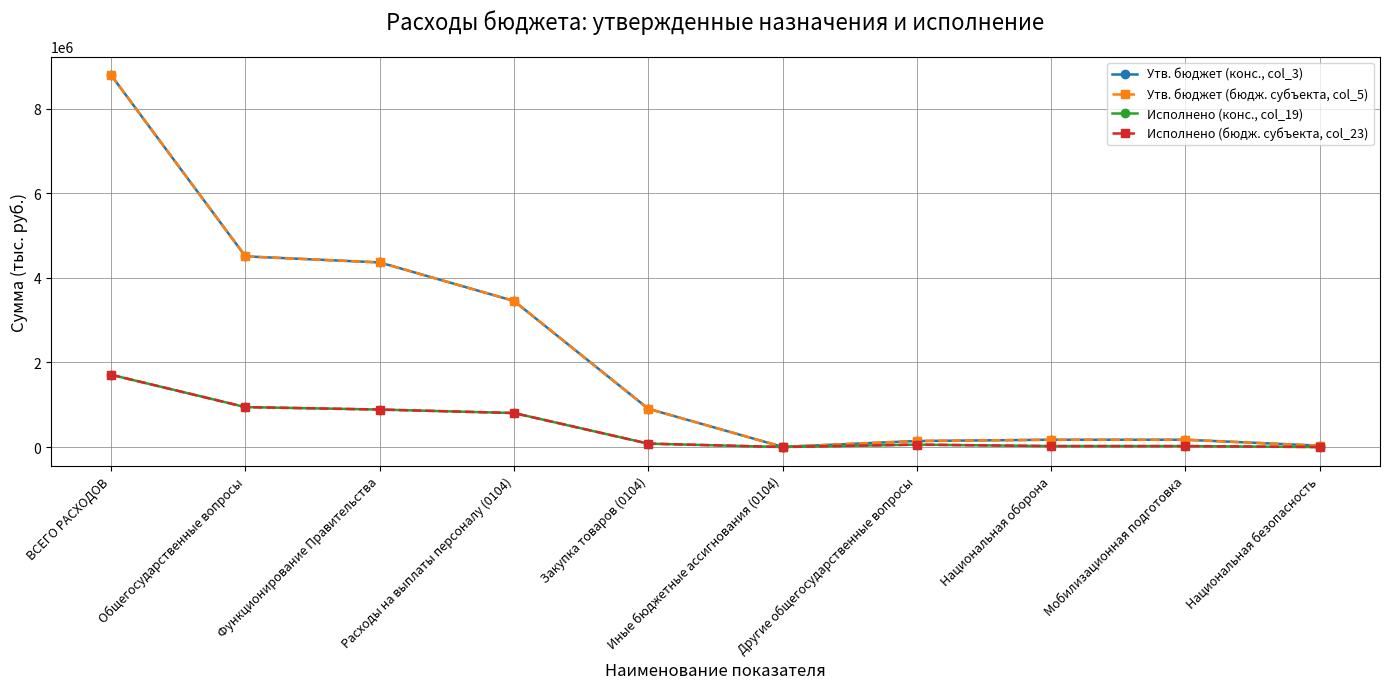

Does the chart have visible grid lines?

Yes